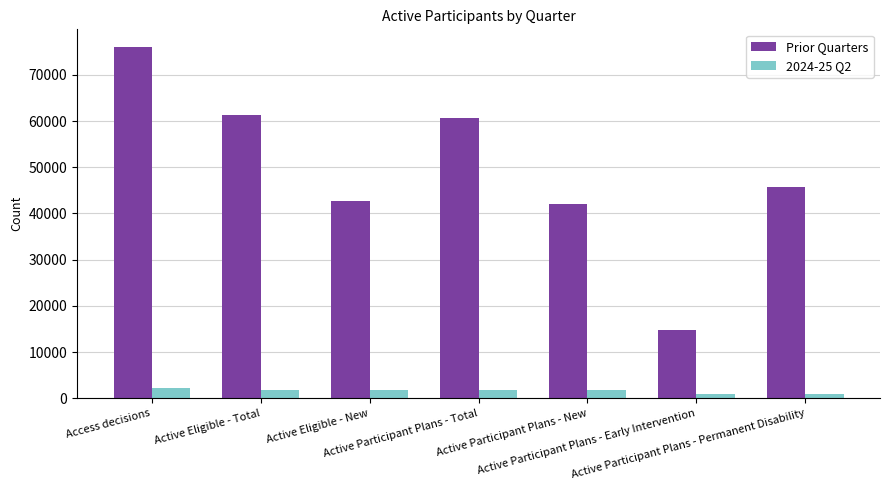

What is the label of the 1st bar from the right?

Active Participant Plans - Permanent Disability